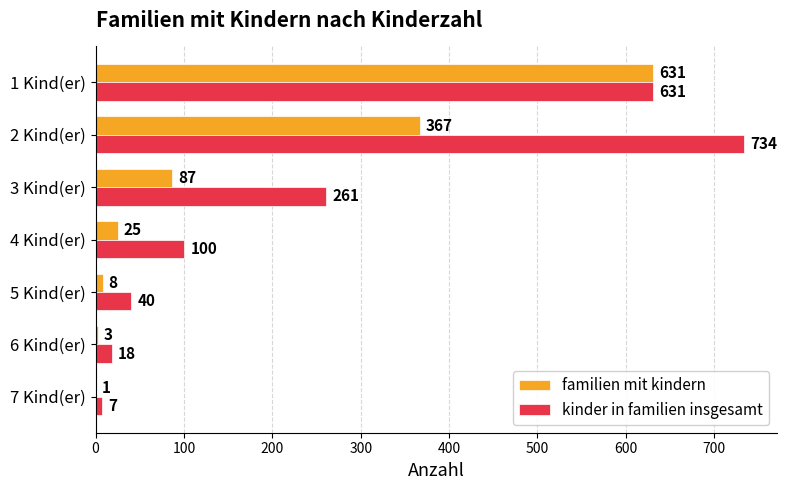

At which category does the chart reach its peak across all series?

2 Kind(er)